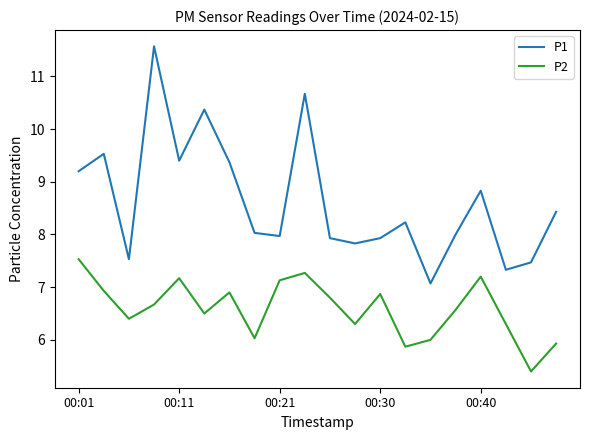

What is the maximum value for P2?

7.5